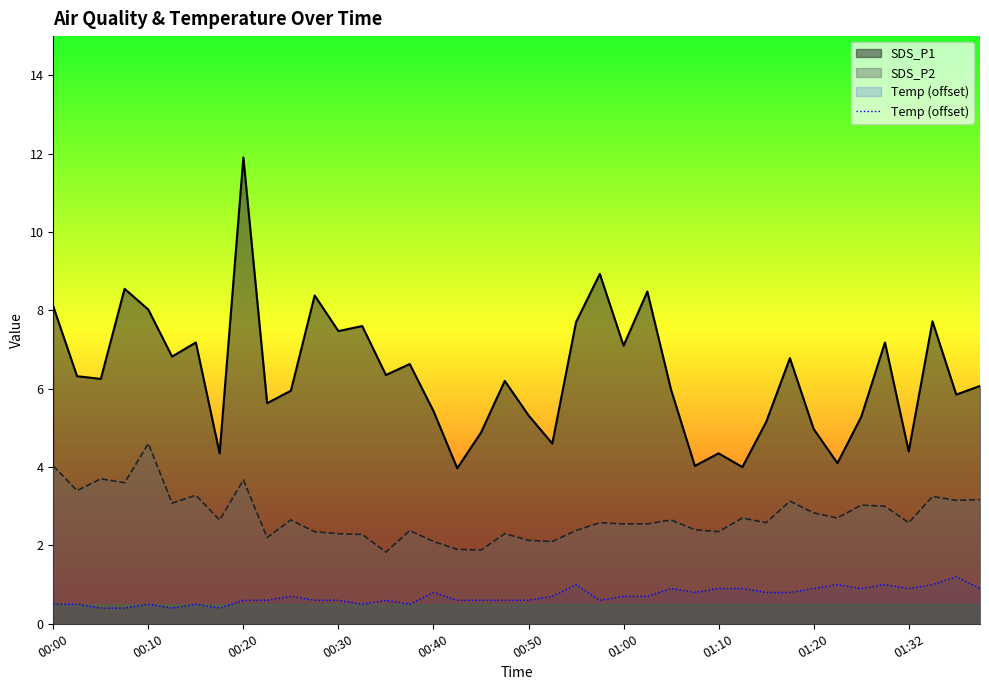

Rank the series by their average value, from lowest to highest.

Temp (offset), SDS_P2, SDS_P1